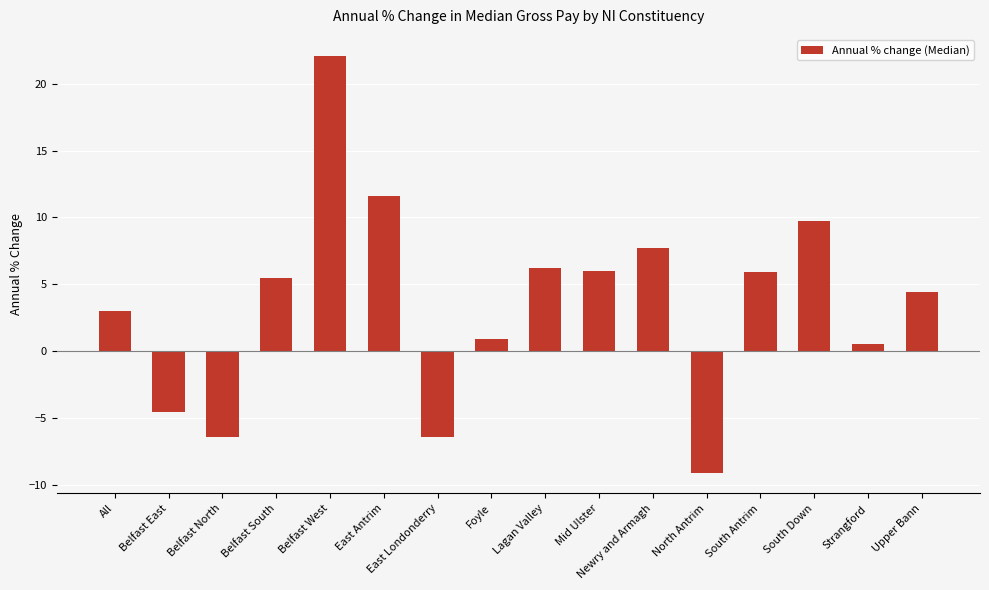

How many values are above zero?

12